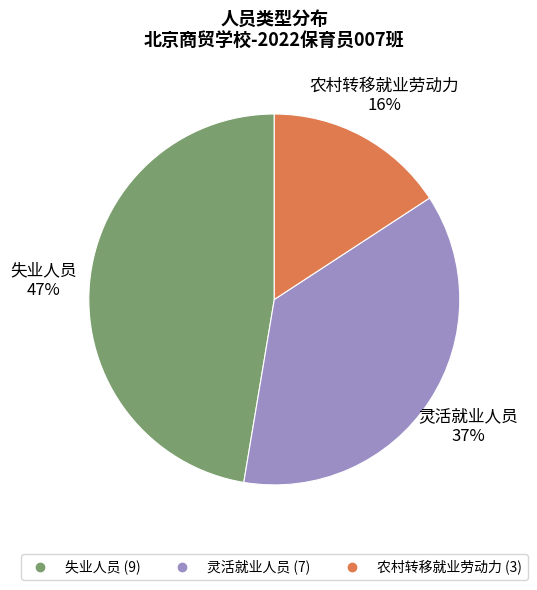

Which category has the biggest portion of the pie?

失业人员